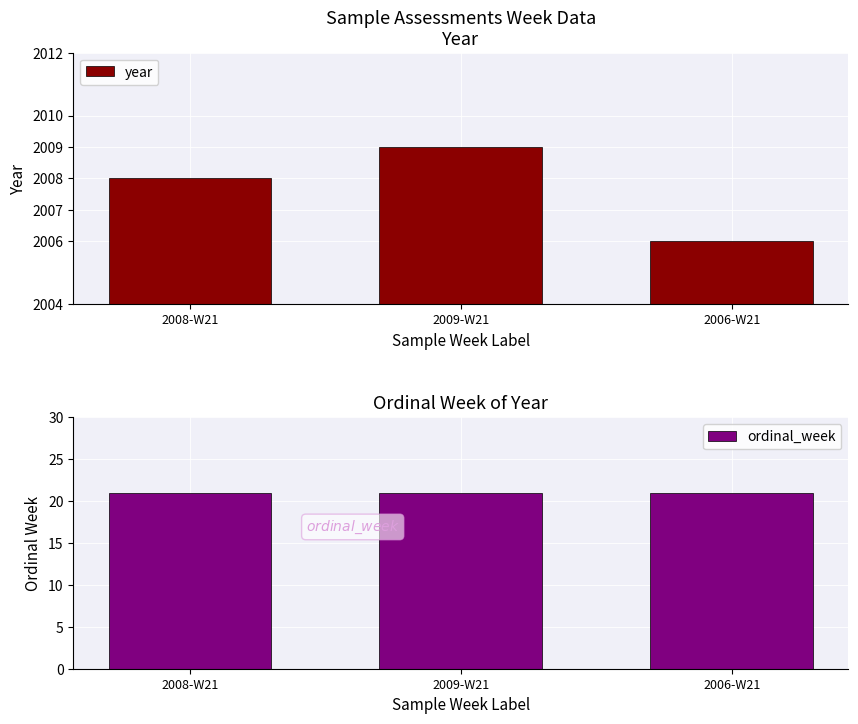

What is the average value of the year series?

2008